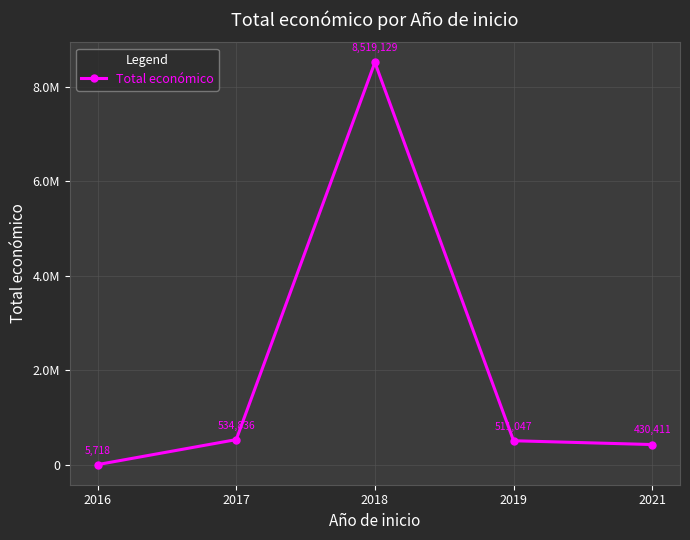

What is the average value?

2000228